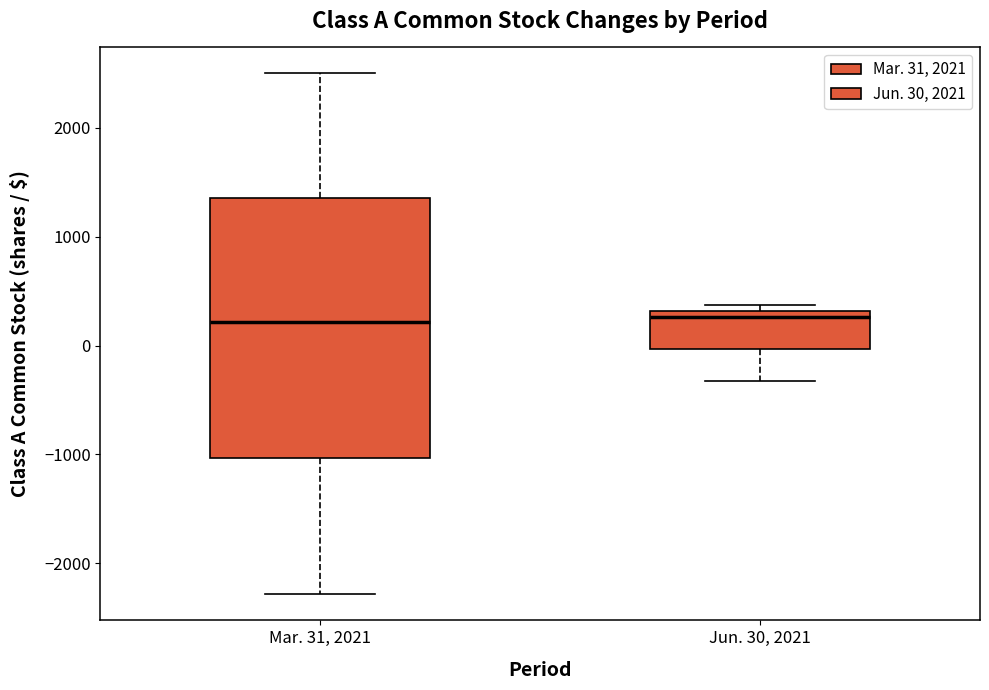

Reading left to right, read every box against the y-axis: the position of its median line, the range the box covers, and the ends of its whiskers. The values are not printed on the chart, so give them approximately, as read against the axis.

Mar. 31, 2021: median 200, box -1000 to 1400, whiskers -2300 to 2500
Jun. 30, 2021: median 300 (just below the box's upper edge), box 0 to 300, whiskers -300 to 400